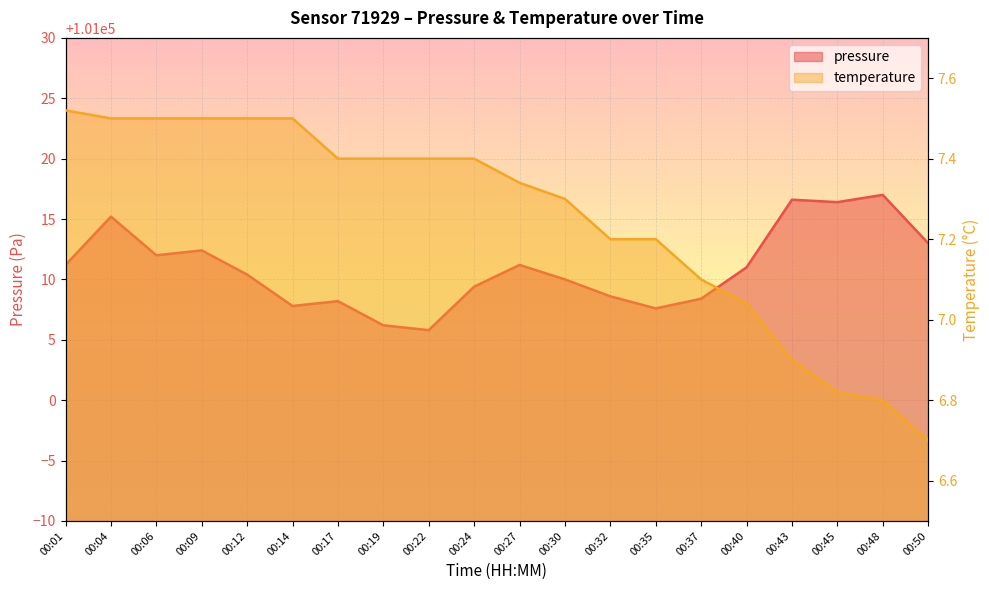

Rank the series by their average value, from lowest to highest.

temperature, pressure